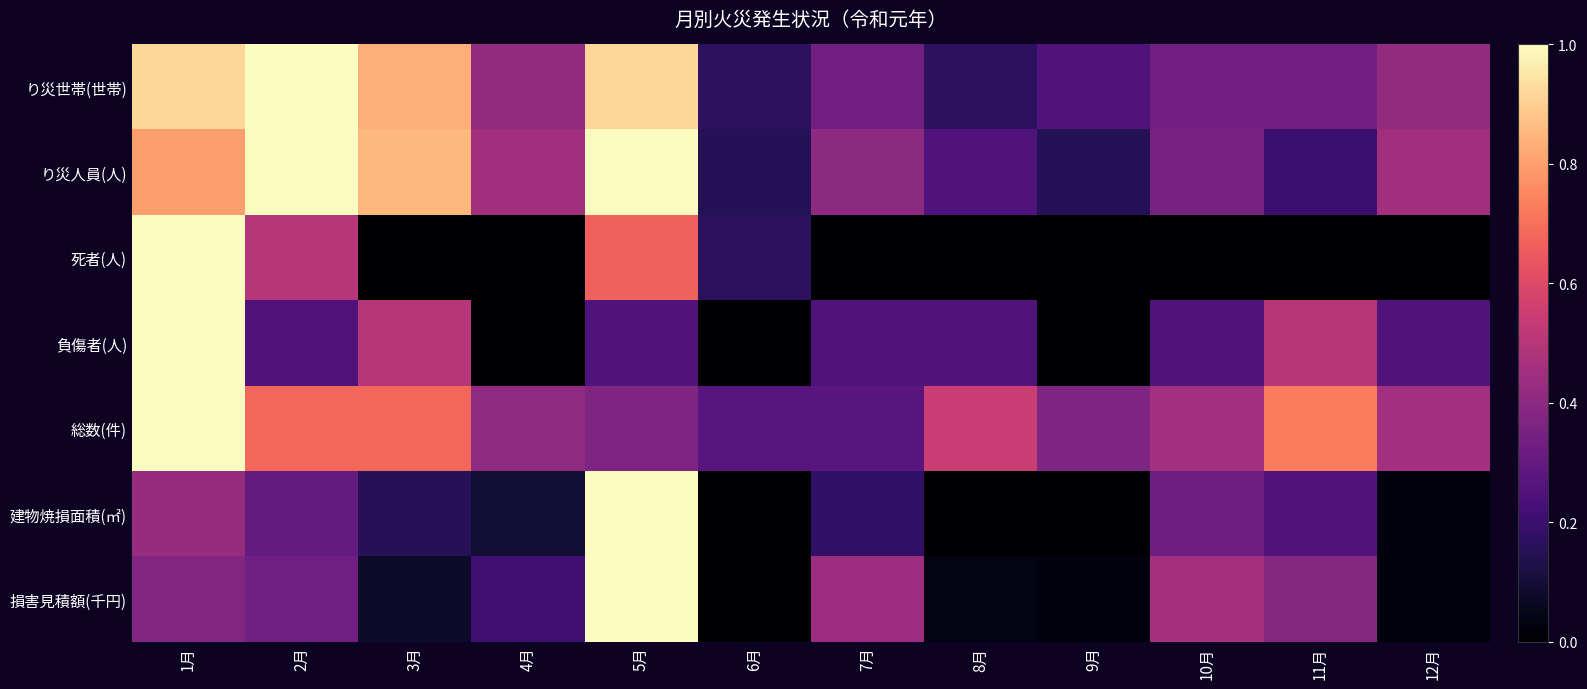

List the series in order of their peak value, highest first.

り災世帯(世帯), り災人員(人), 死者(人), 負傷者(人), 総数(件), 建物焼損面積(㎡), 損害見積額(千円)